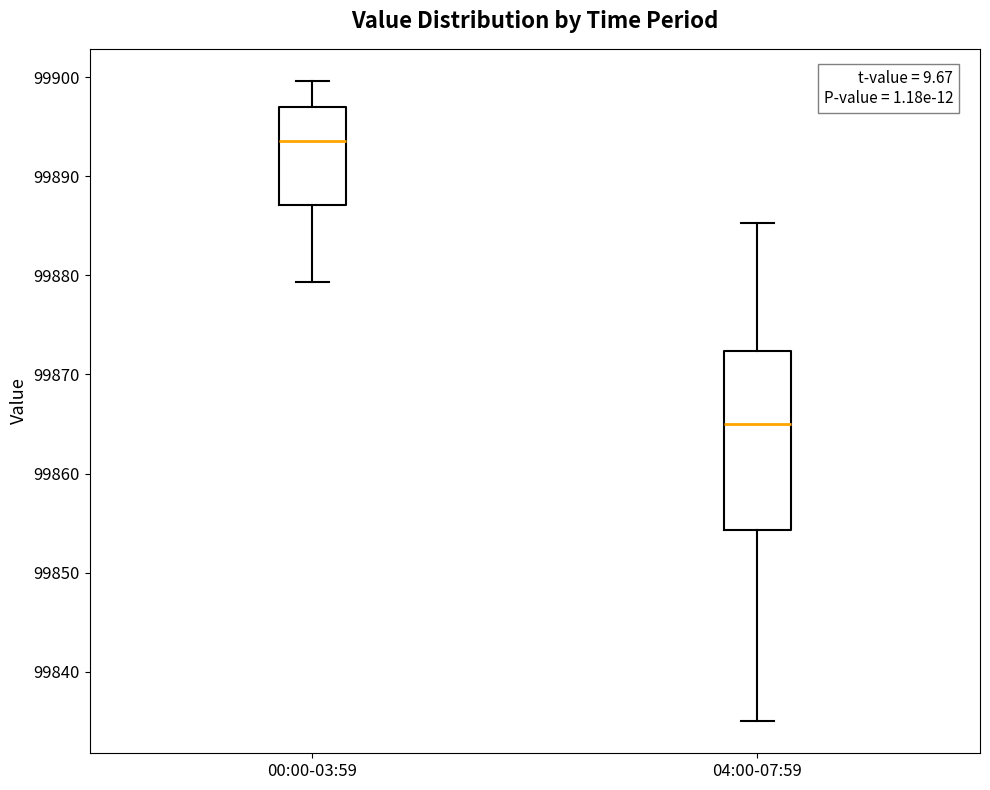

Which box is the tallest, from its lower edge to its upper edge?

04:00-07:59